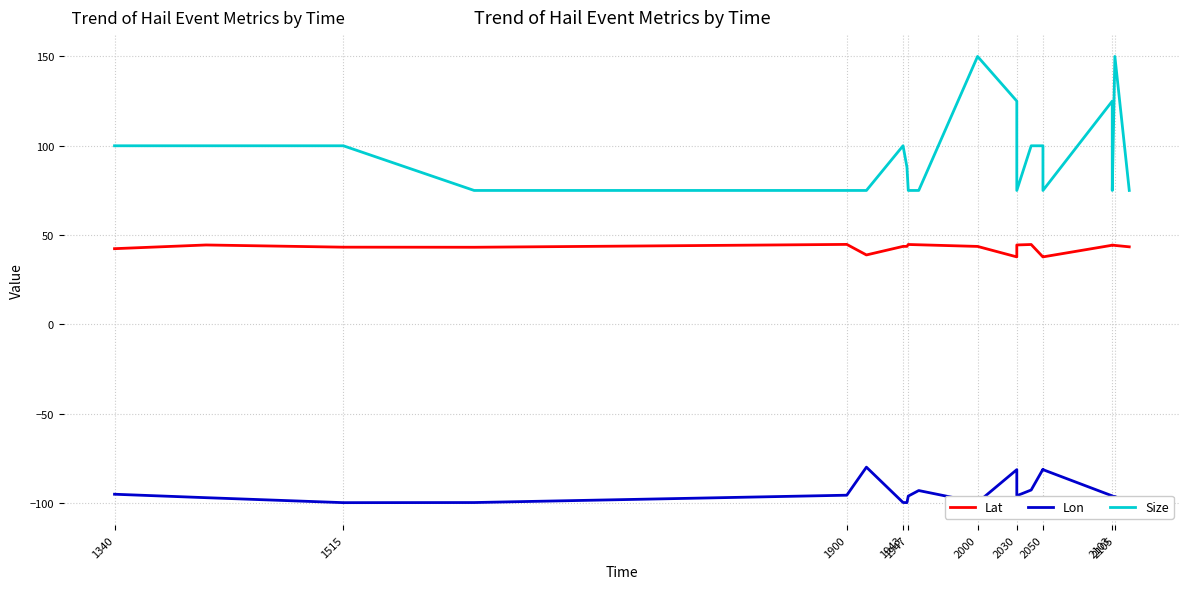

Reading left to right, what are all the values shown in this chart?

Lat: 42.4	44.5	43.3	43.2	44.8	38.9	43.7	43.7	44.8	44.6	43.7	37.8	44.5	44.8	37.8	37.8	44.4	44.5	44.2	43.5
Lon: -95.0	-96.9	-99.7	-99.7	-95.5	-79.8	-99.6	-99.7	-96.0	-92.9	-99.6	-81.2	-95.8	-92.6	-81.0	-81.2	-95.9	-96.1	-96.3	-99.8
Size: 100.0	100.0	100.0	75.0	75.0	75.0	100.0	88.0	75.0	75.0	150.0	125.0	75.0	100.0	100.0	75.0	125.0	75.0	150.0	75.0